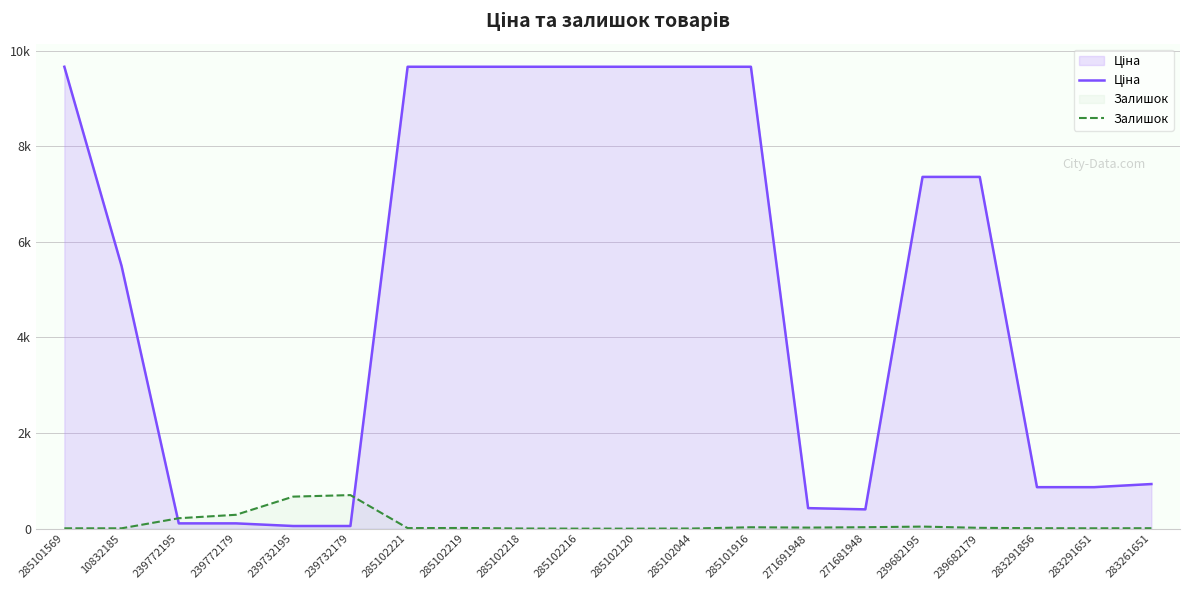

Does the chart display data point markers on the line(s)?

No